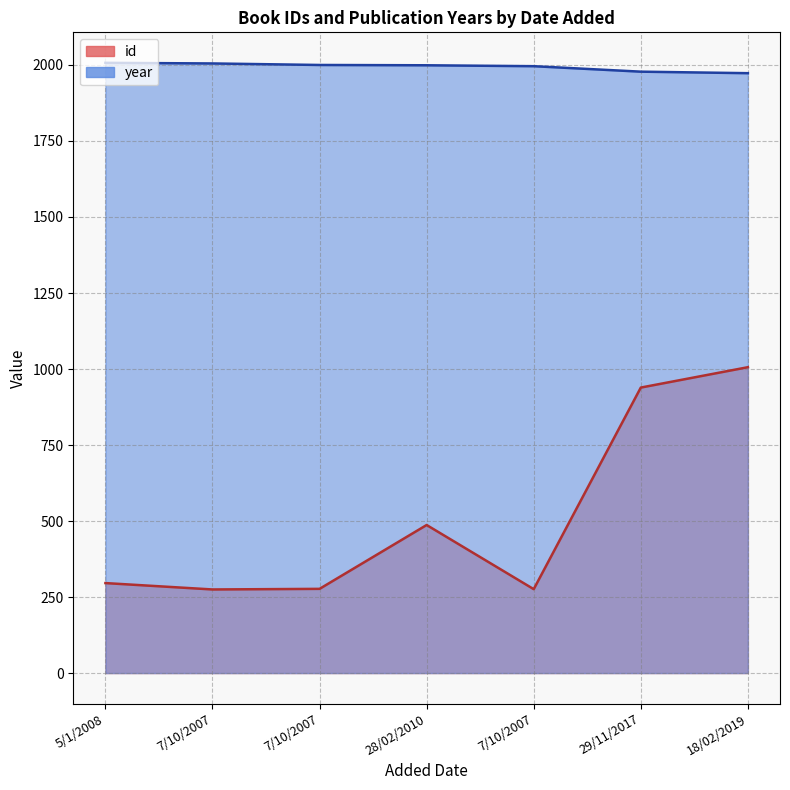

Where does the id series first go above 296?

28/02/2010